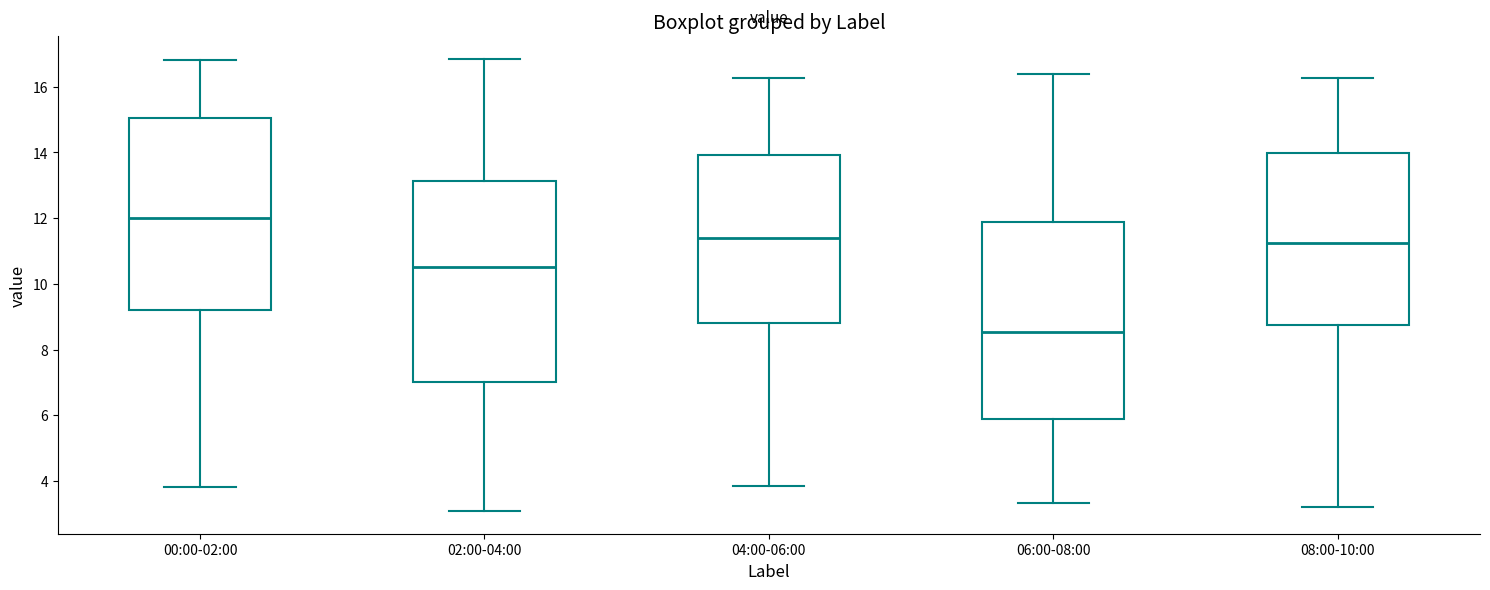

Which box has the lowest median line?

06:00-08:00